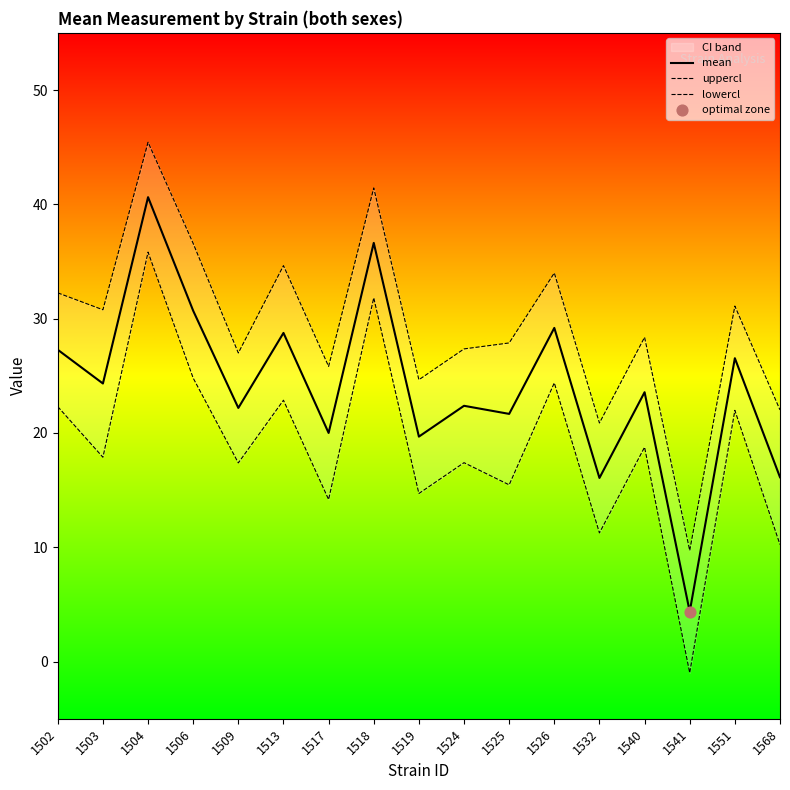

At which category is the sum across all series the highest?

1504